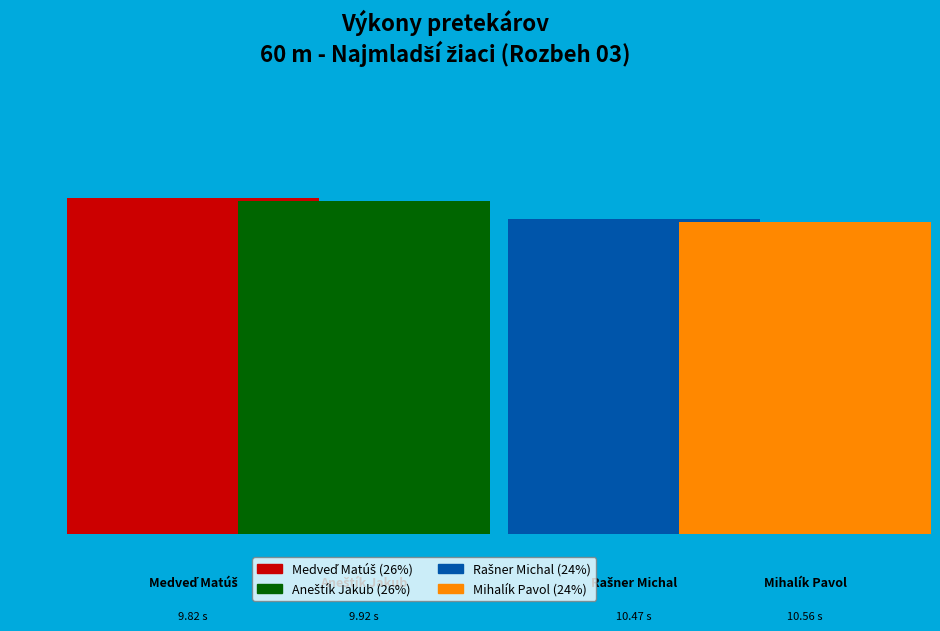

Rank the categories by value from lowest to highest.

Medveď Matúš, Aneštík Jakub, Rašner Michal, Mihalík Pavol